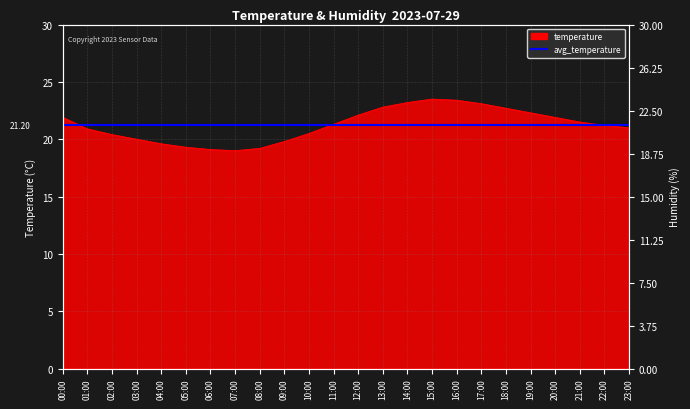

How many points are lower than both their immediate neighbors (excluding endpoints)?

1